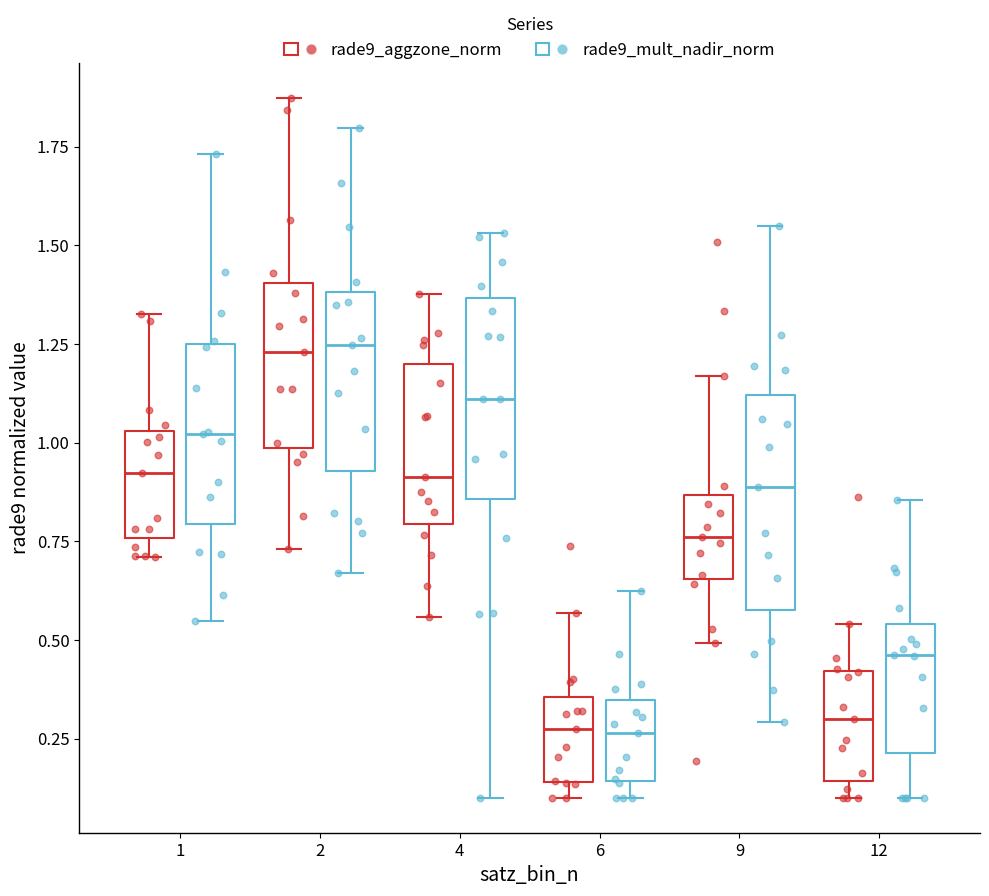

Where is the upper edge of the box for 9 (rade9_aggzone_norm) on the y-axis? The values are not printed on the chart, so give them approximately, as read against the axis.

0.85